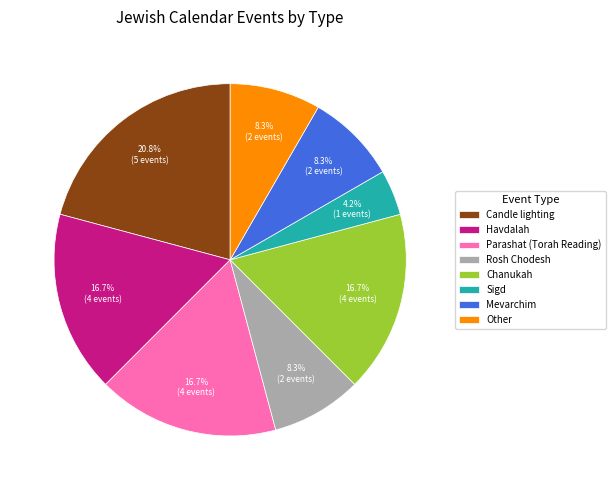

What is the smallest slice in the pie chart?

Sigd